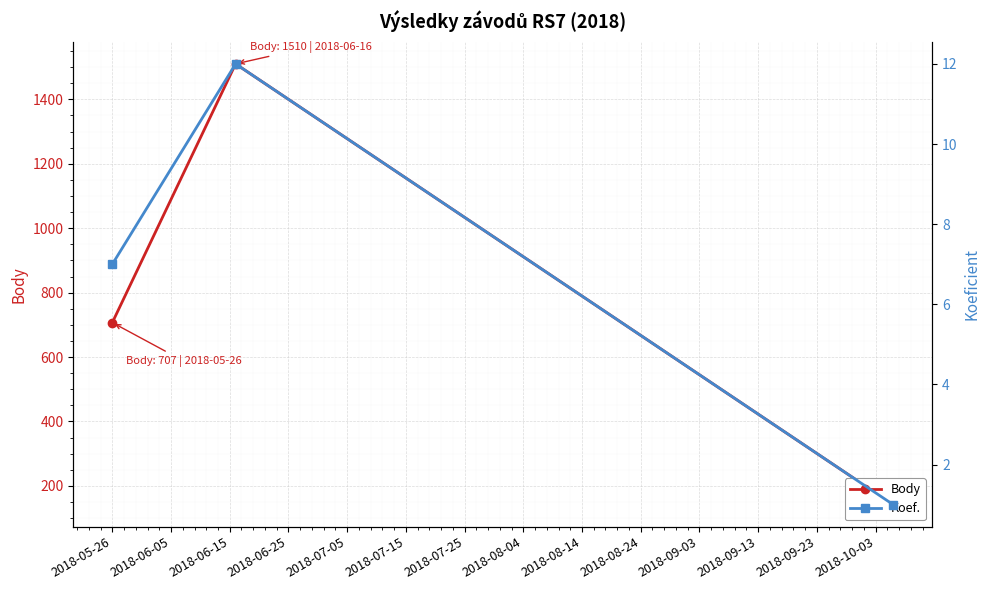

Rank the series at 2018-06-15 from lowest to highest value.

Koef., Body